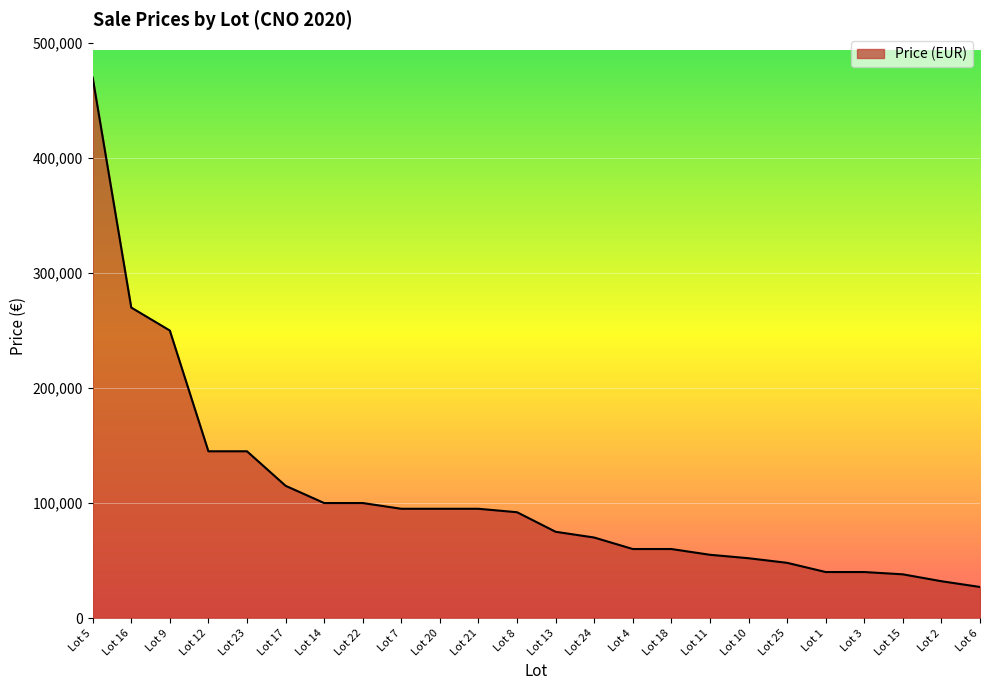

Which has a higher value, Lot 3 or Lot 11?

Lot 11